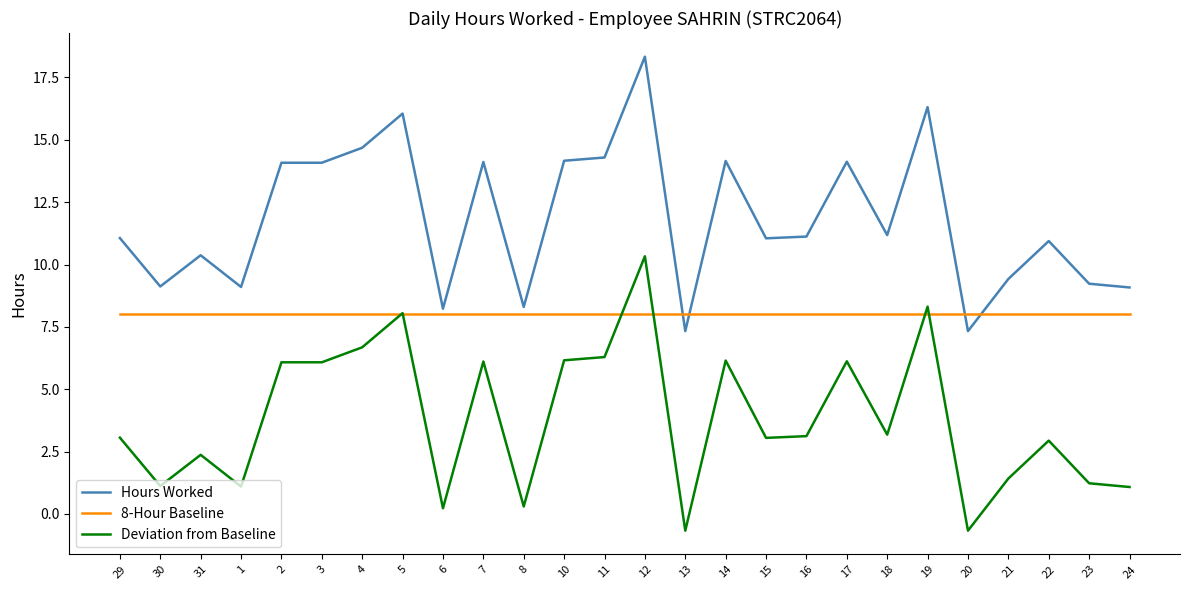

Read the Hours Worked value at 24.

9.1